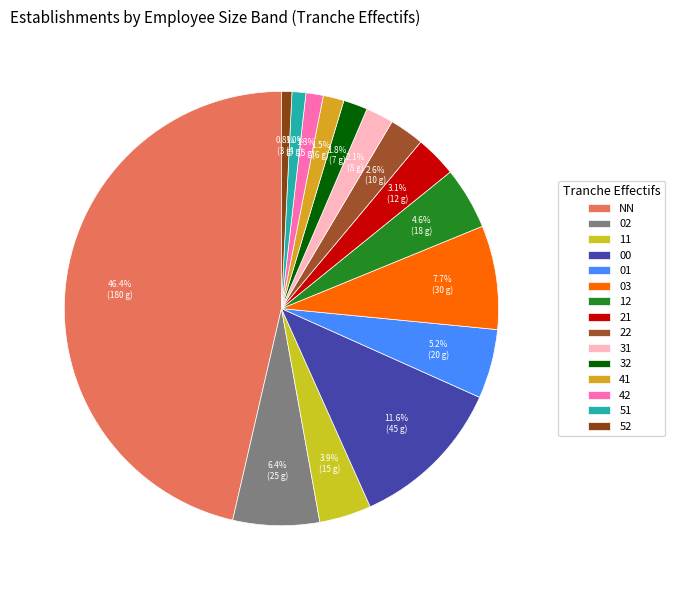

Approximately how many times larger is the value at 42 compared to 03?

0.2